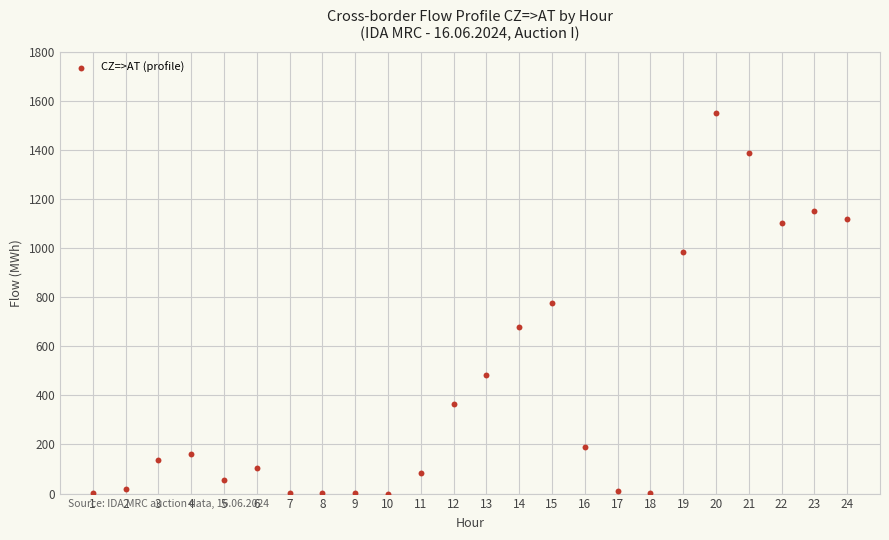

What is the range of Y values (max minus min)?

1551.7